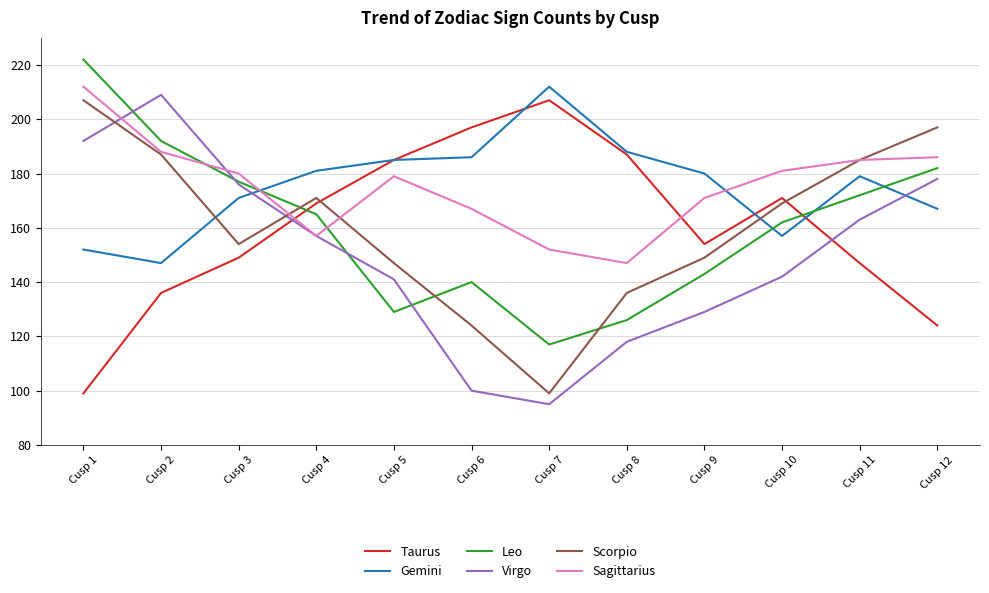

Reading right to left, list all the values displayed in this chart.

Taurus: Cusp 12=124	Cusp 11=147	Cusp 10=171	Cusp 9=154	Cusp 8=187	Cusp 7=207	Cusp 6=197	Cusp 5=185	Cusp 4=169	Cusp 3=149	Cusp 2=136	Cusp 1=99
Gemini: Cusp 12=167	Cusp 11=179	Cusp 10=157	Cusp 9=180	Cusp 8=188	Cusp 7=212	Cusp 6=186	Cusp 5=185	Cusp 4=181	Cusp 3=171	Cusp 2=147	Cusp 1=152
Leo: Cusp 12=182	Cusp 11=172	Cusp 10=162	Cusp 9=143	Cusp 8=126	Cusp 7=117	Cusp 6=140	Cusp 5=129	Cusp 4=165	Cusp 3=177	Cusp 2=192	Cusp 1=222
Virgo: Cusp 12=178	Cusp 11=163	Cusp 10=142	Cusp 9=129	Cusp 8=118	Cusp 7=95	Cusp 6=100	Cusp 5=141	Cusp 4=157	Cusp 3=176	Cusp 2=209	Cusp 1=192
Scorpio: Cusp 12=197	Cusp 11=185	Cusp 10=169	Cusp 9=149	Cusp 8=136	Cusp 7=99	Cusp 6=124	Cusp 5=147	Cusp 4=171	Cusp 3=154	Cusp 2=187	Cusp 1=207
Sagittarius: Cusp 12=186	Cusp 11=185	Cusp 10=181	Cusp 9=171	Cusp 8=147	Cusp 7=152	Cusp 6=167	Cusp 5=179	Cusp 4=157	Cusp 3=180	Cusp 2=188	Cusp 1=212